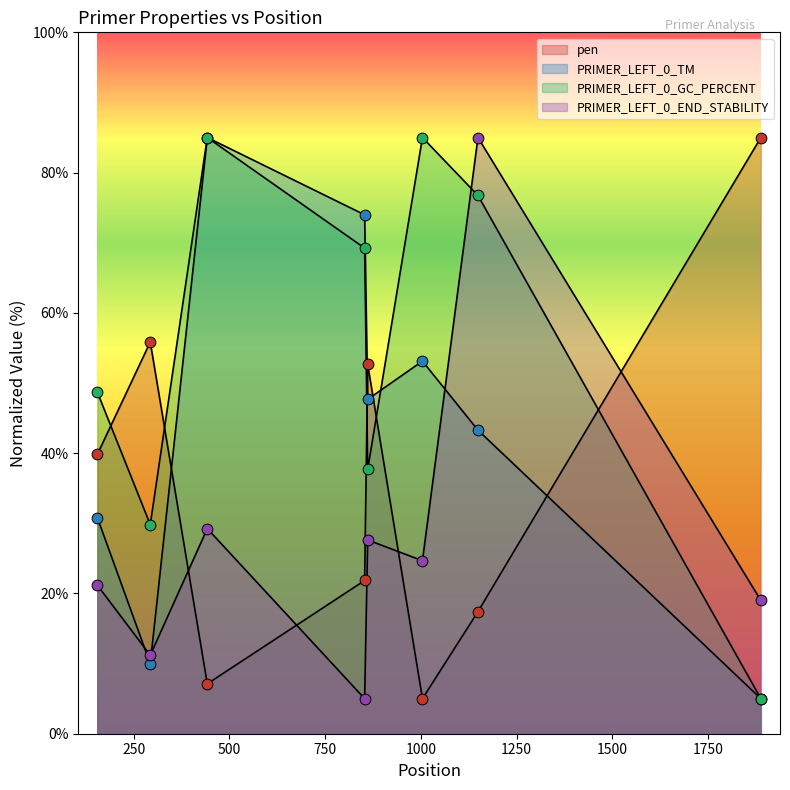

Which series reaches the maximum Y coordinate?

pen